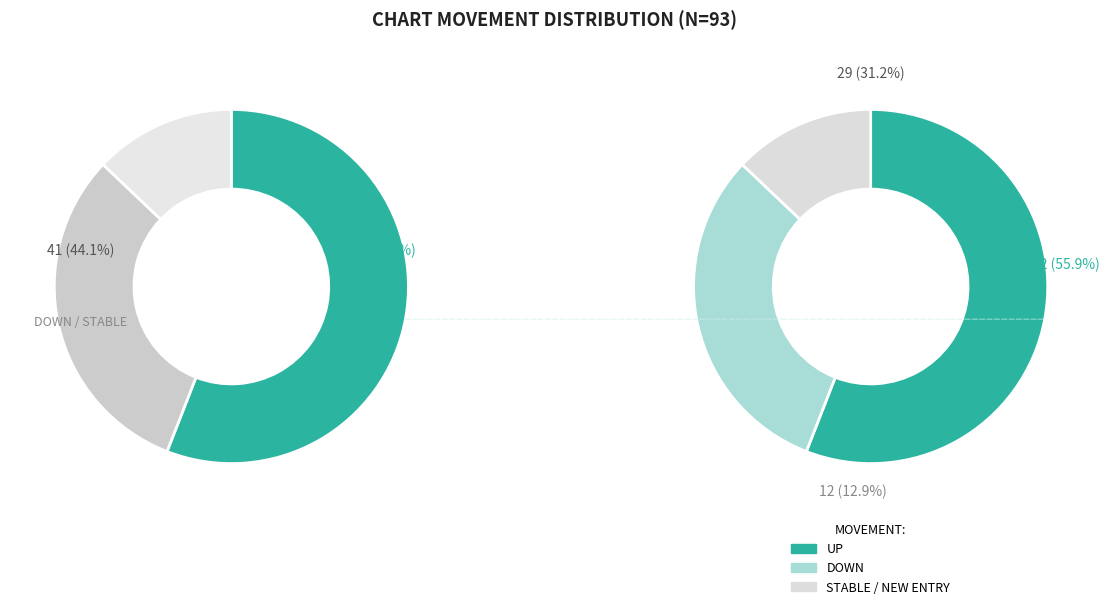

Which slice is the largest?

up